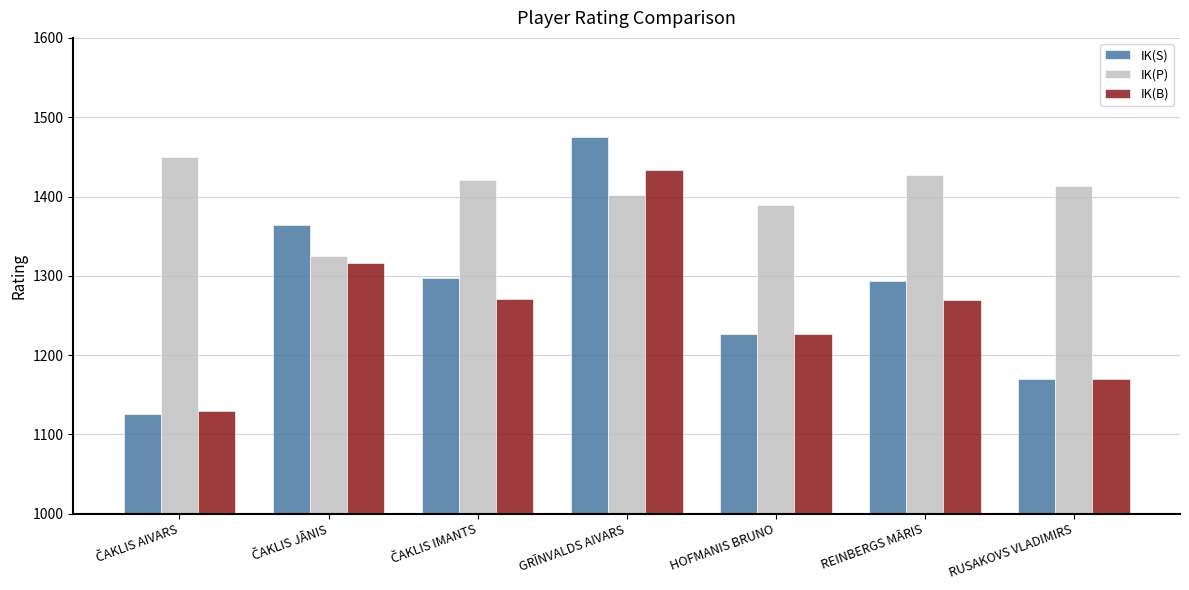

List the series in order of their peak value, lowest first.

IK(B), IK(P), IK(S)